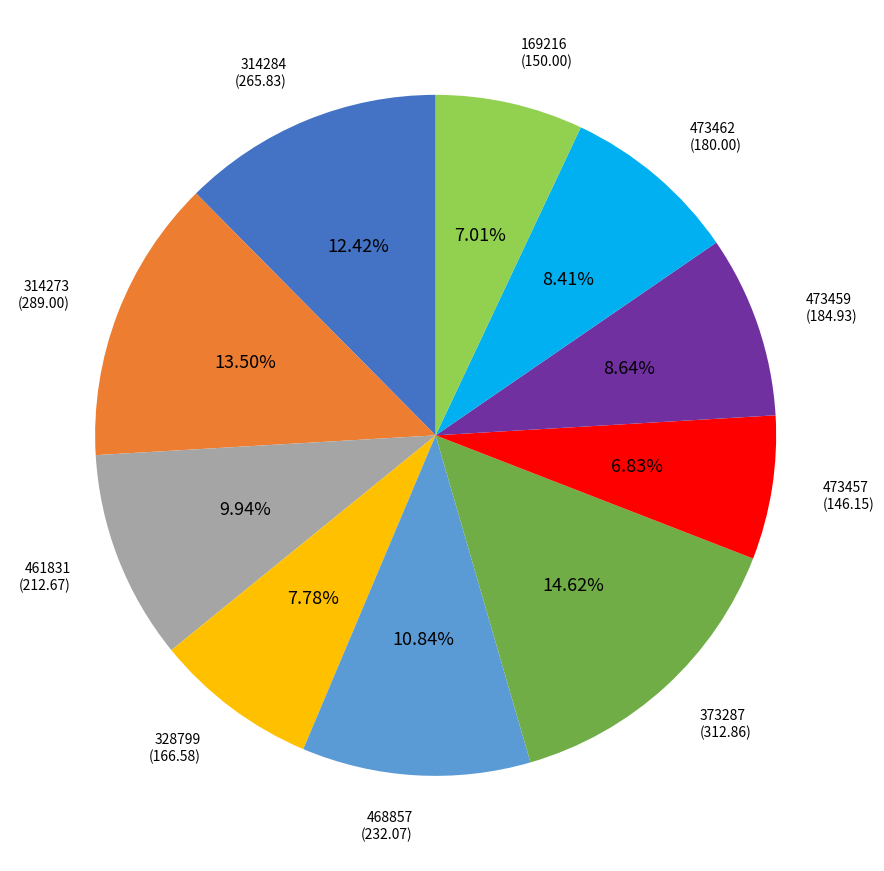

Count the number of slices in the pie.

10